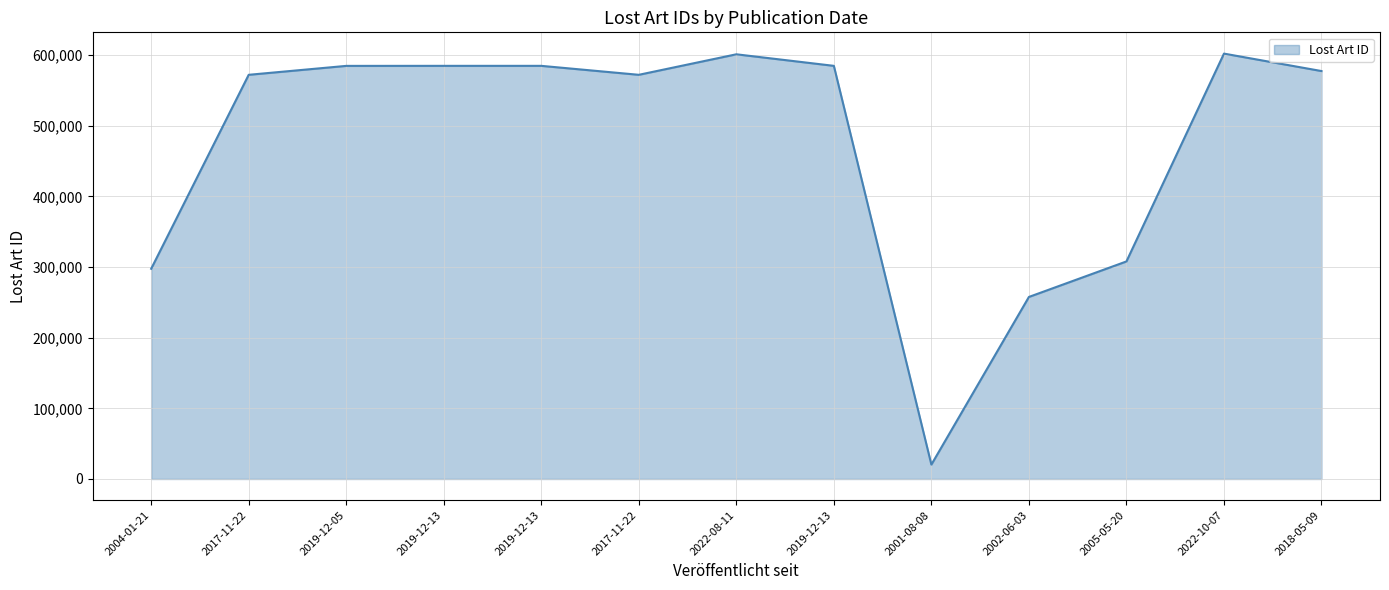

How many interior local peaks (higher than both neighbors) does the data have?

3